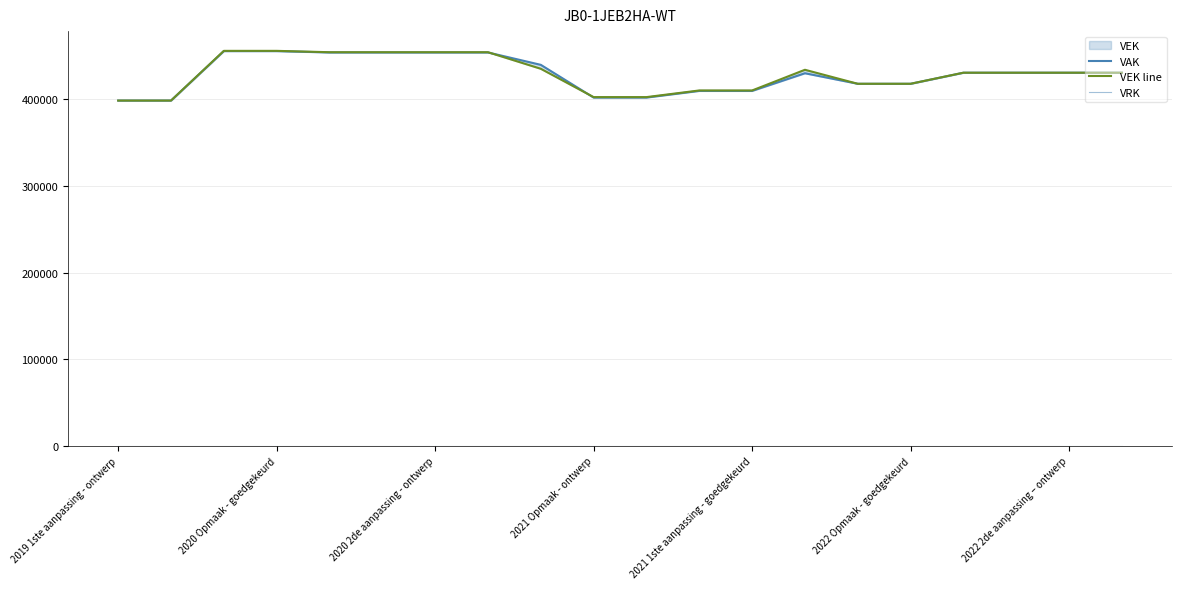

What is the difference between the second highest and second lowest values in the VAK series?

57101